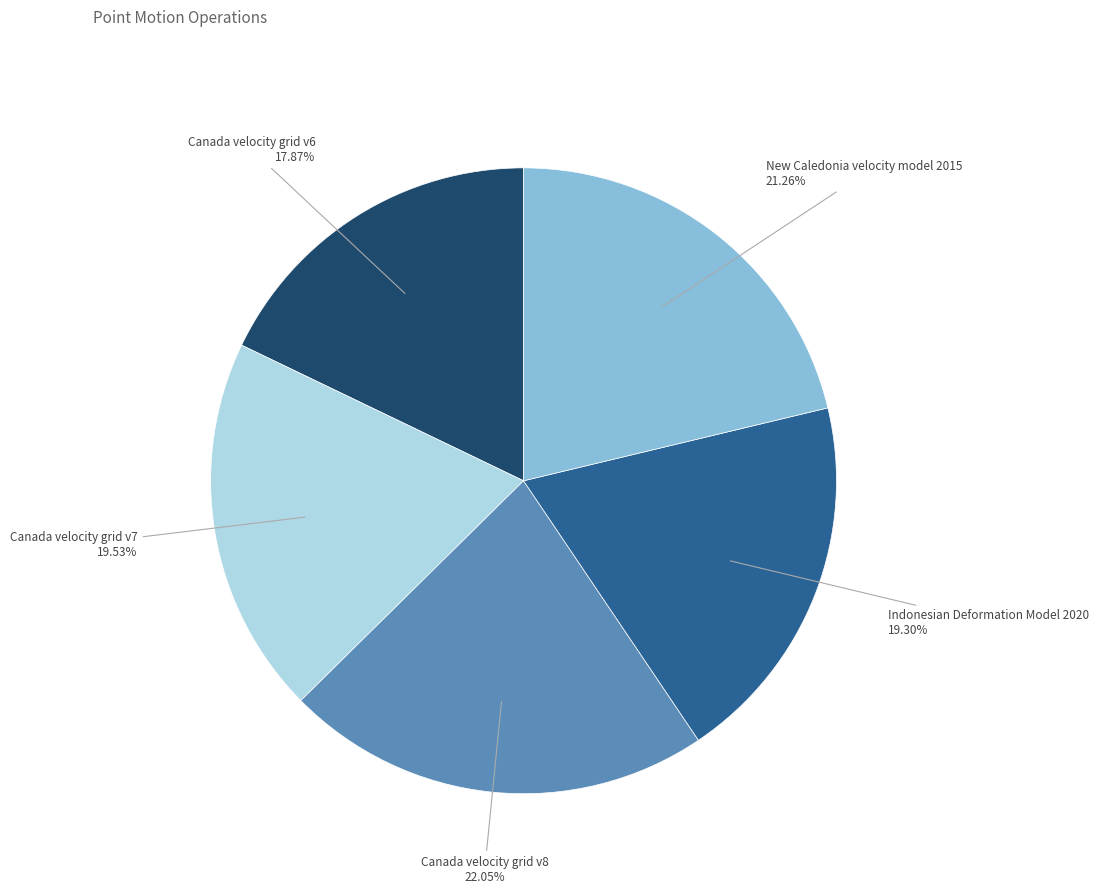

To the nearest percent, what is the combined percentage of Canada velocity grid v7 and Canada velocity grid v8?

42%